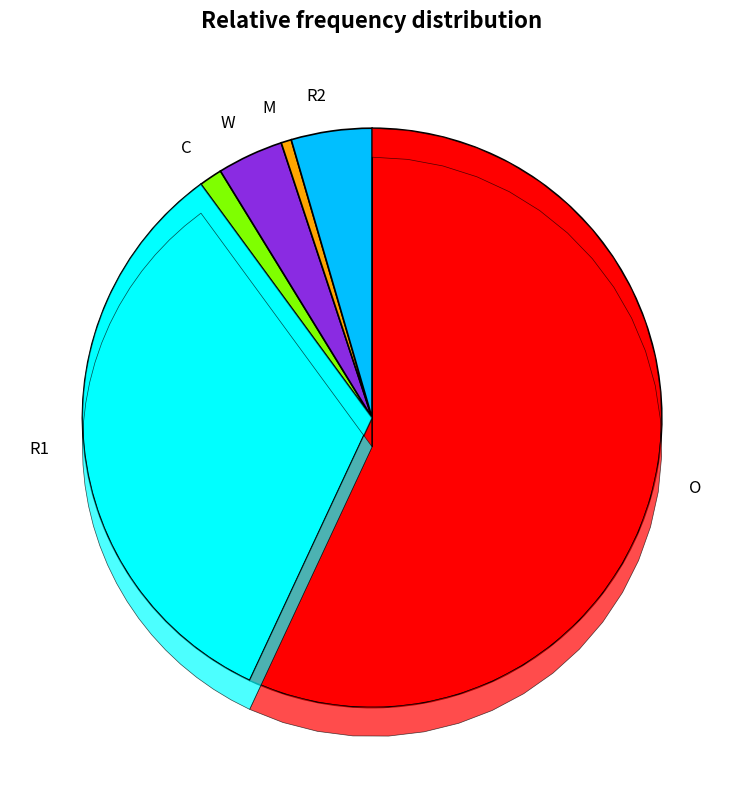

Which slice is the smallest?

M